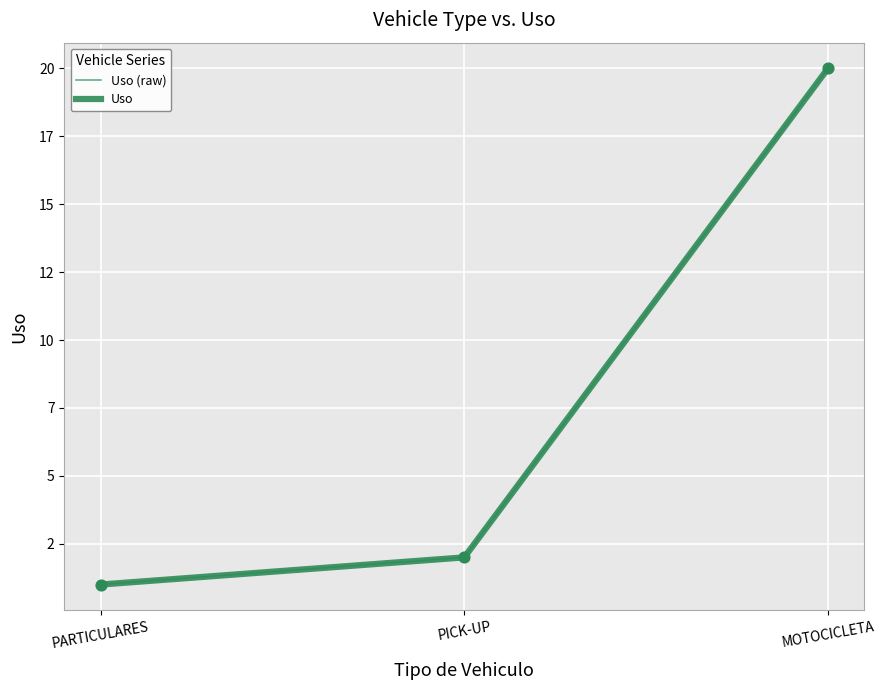

Does the chart have visible grid lines?

Yes